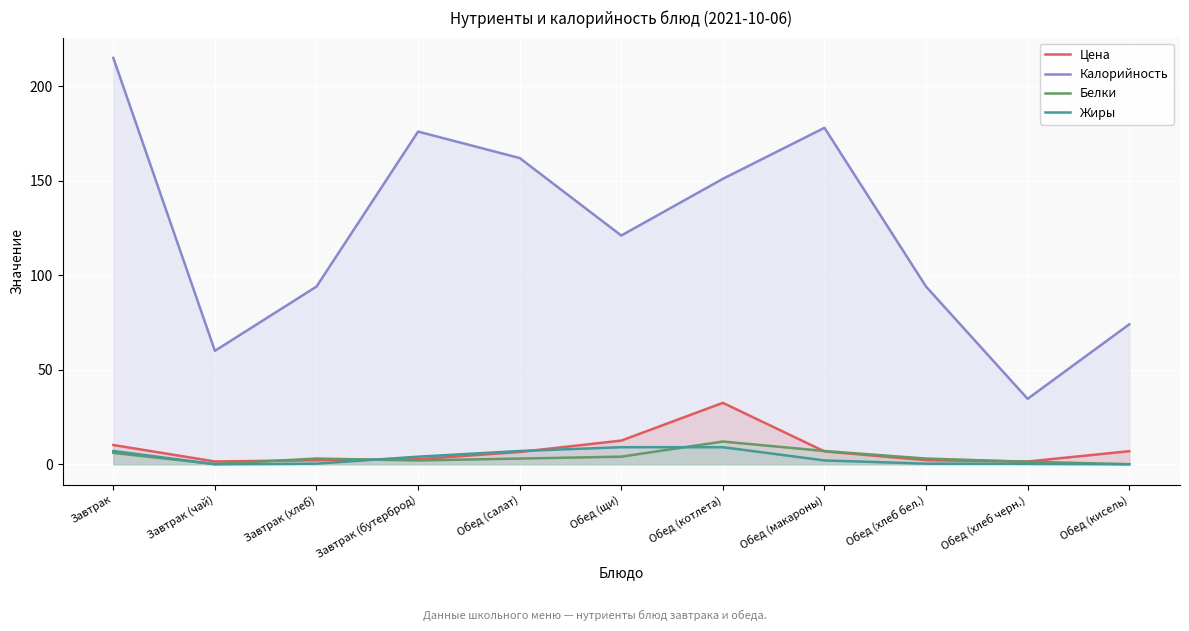

Which label corresponds to the largest value in the chart?

Завтрак